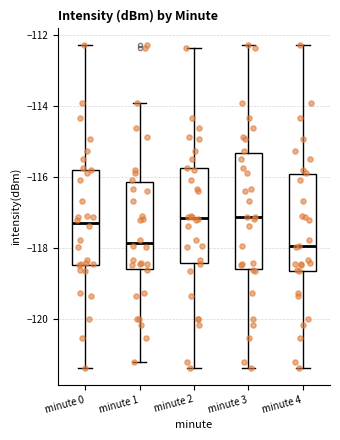

Reading left to right, read every box against the y-axis: the position of its median line, the range the box covers, and the ends of its whiskers. The values are not printed on the chart, so give them approximately, as read against the axis.

minute 0: median -117.2, box -118.4 to -115.8, whiskers -121.4 to -112.2
minute 1: median -117.8, box -118.6 to -116.2, whiskers -121.2 to -114.0
minute 2: median -117.2, box -118.4 to -115.8, whiskers -121.4 to -112.4
minute 3: median -117.2, box -118.6 to -115.4, whiskers -121.4 to -112.2
minute 4: median -118.0, box -118.6 to -116.0, whiskers -121.4 to -112.2